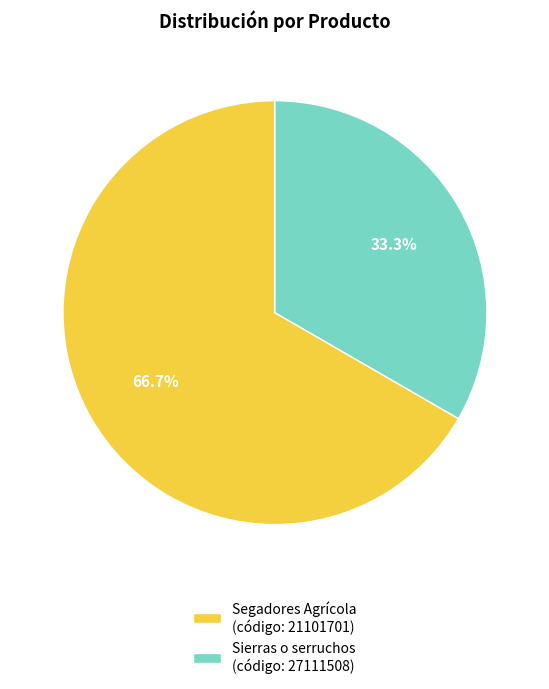

Which slice is the smallest?

Sierras o serruchos